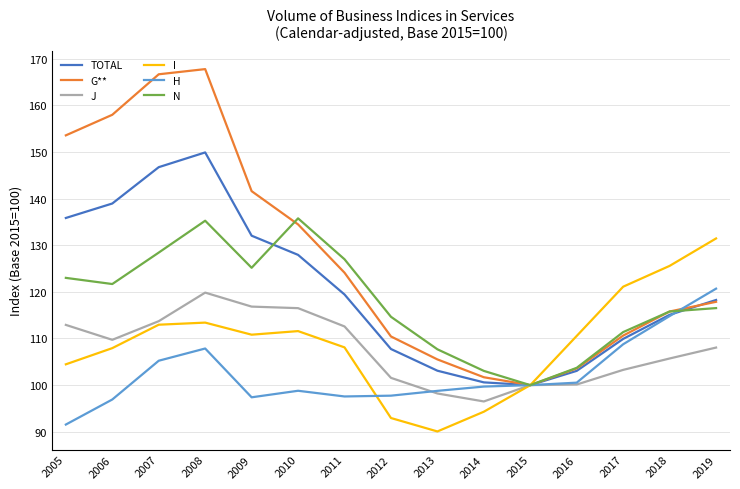

Which category has the lowest value across all series?

2013